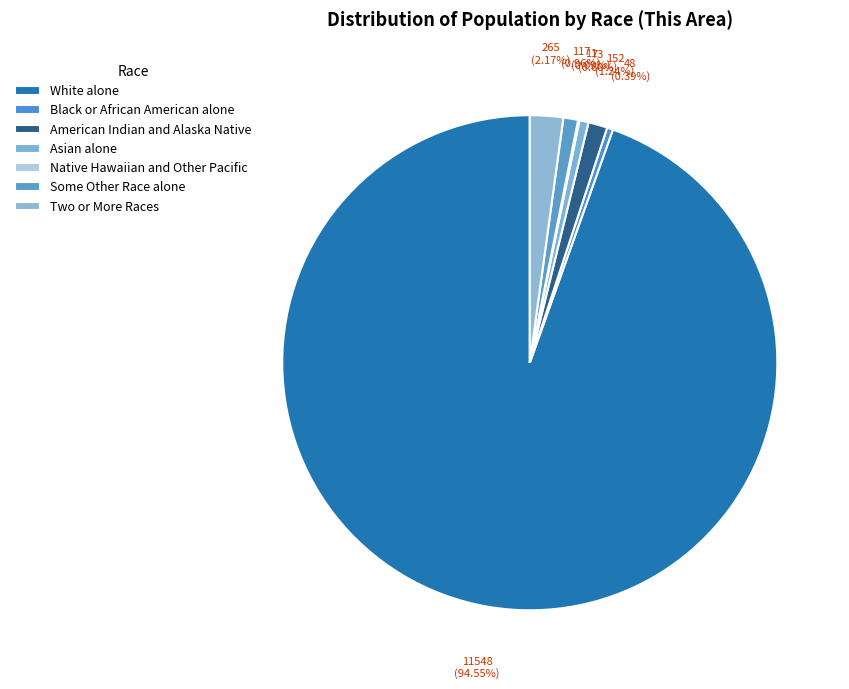

To the nearest percent, what percentage of the pie is Asian alone?

1%